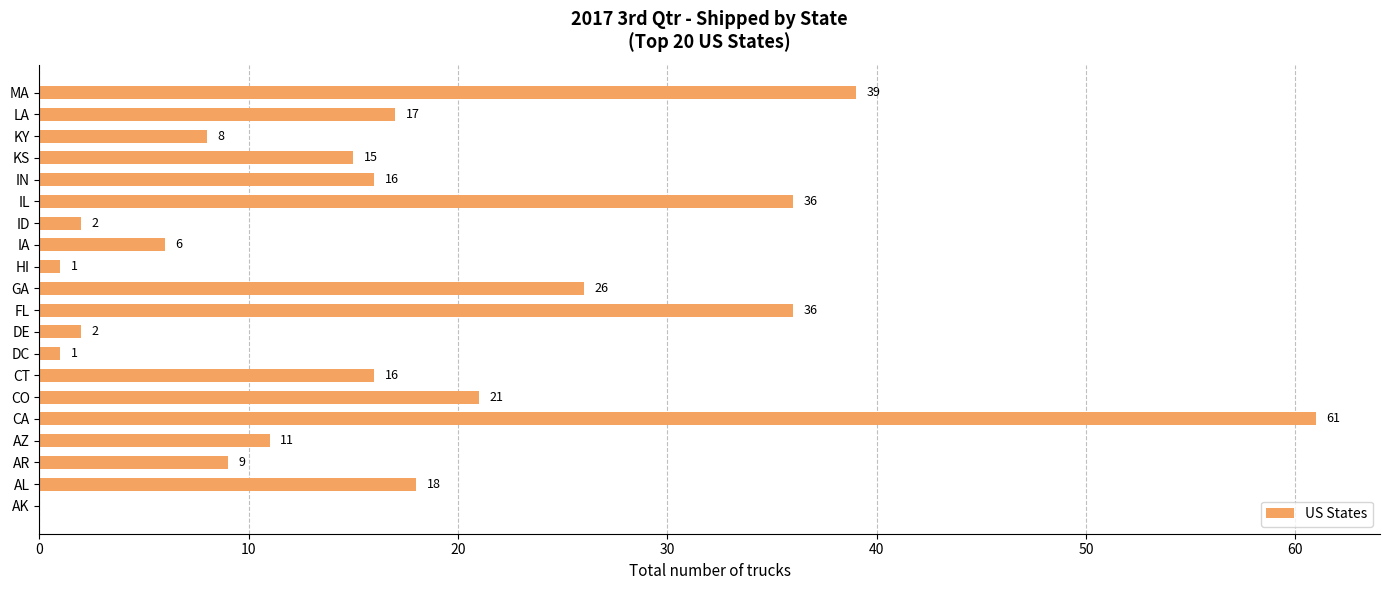

What is the maximum value shown in the chart?

61